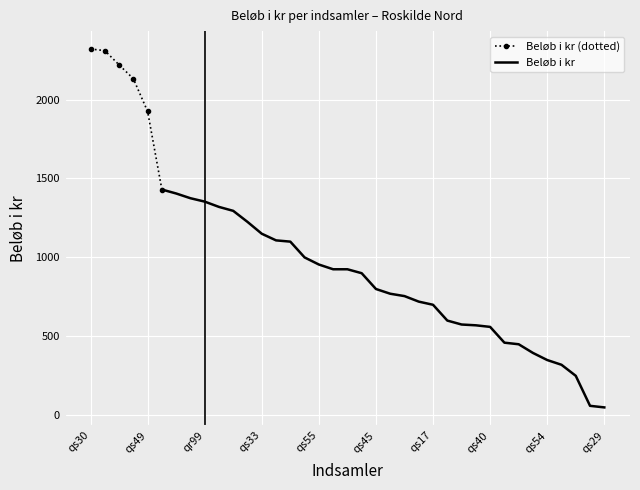

What is the change in value from qs28 to qs49?

+1465.0